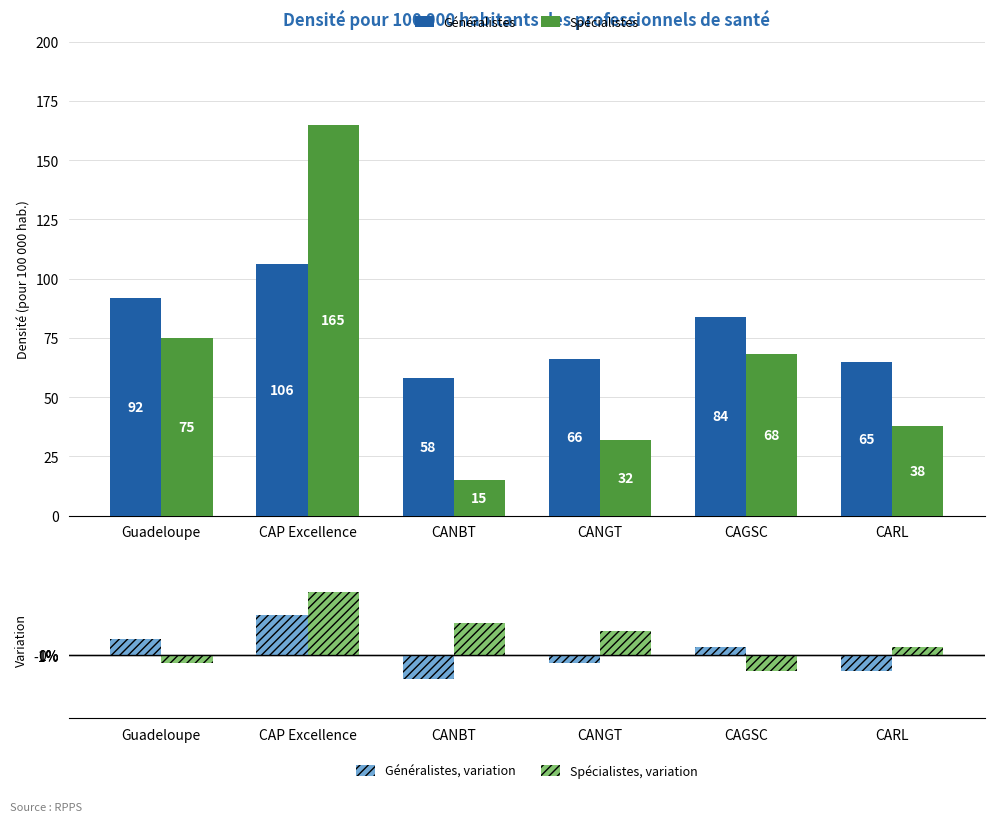

What is the sum of the Spécialistes values at CAGSC and CANBT?

83